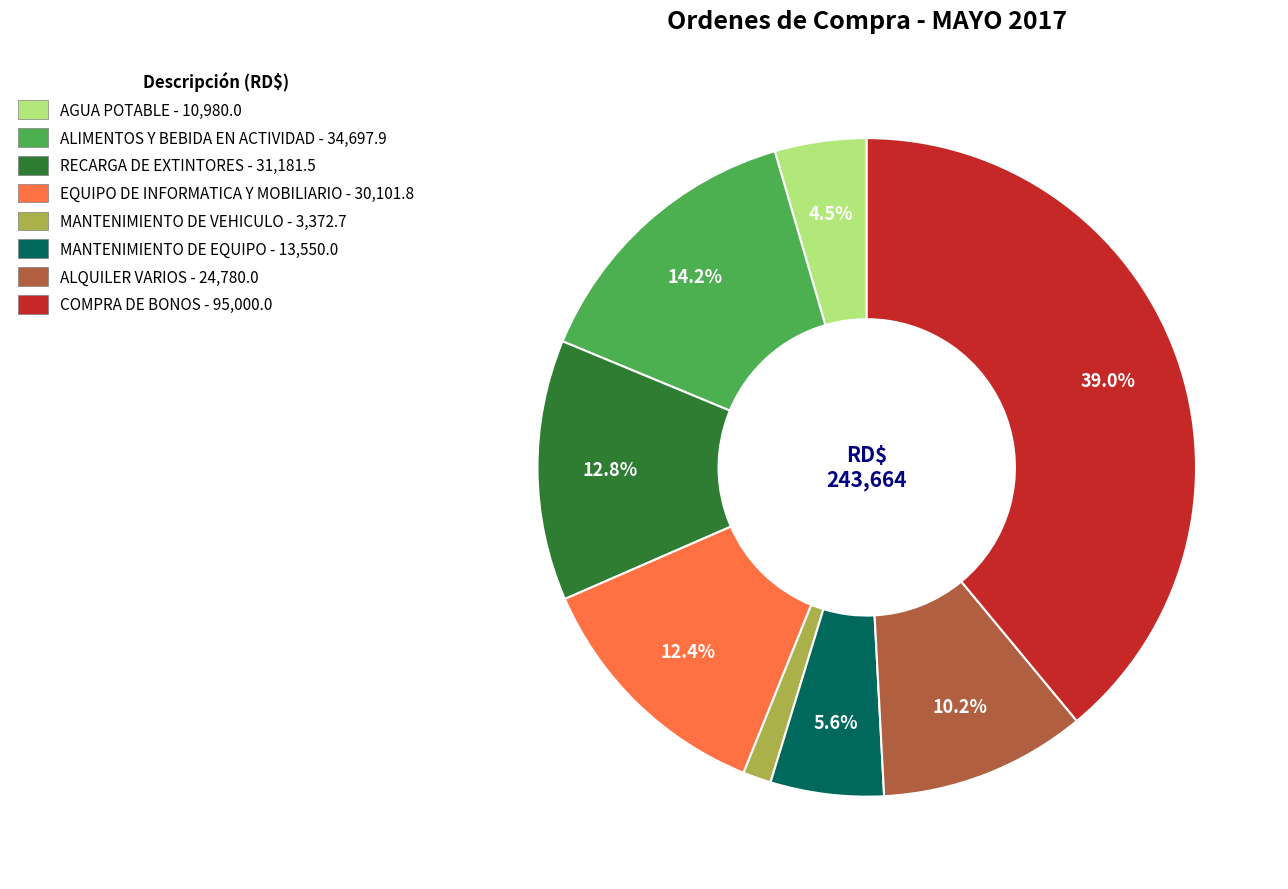

Is there any slice that represents more than half of the pie?

No